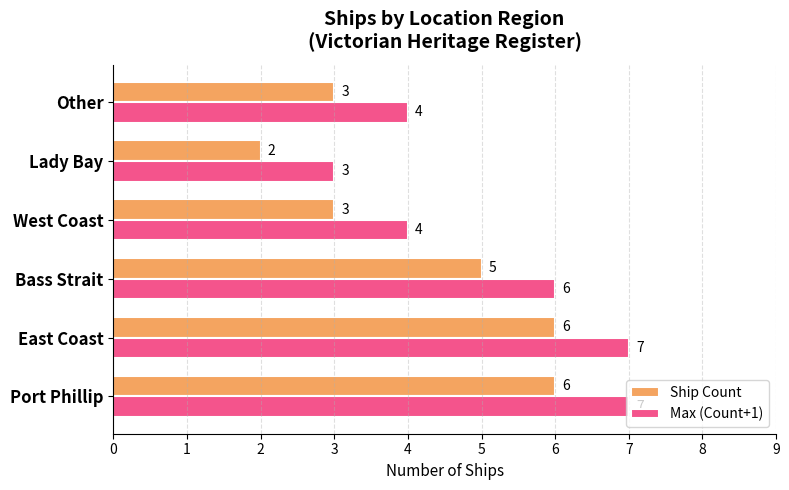

What is the maximum value shown in the chart?

7